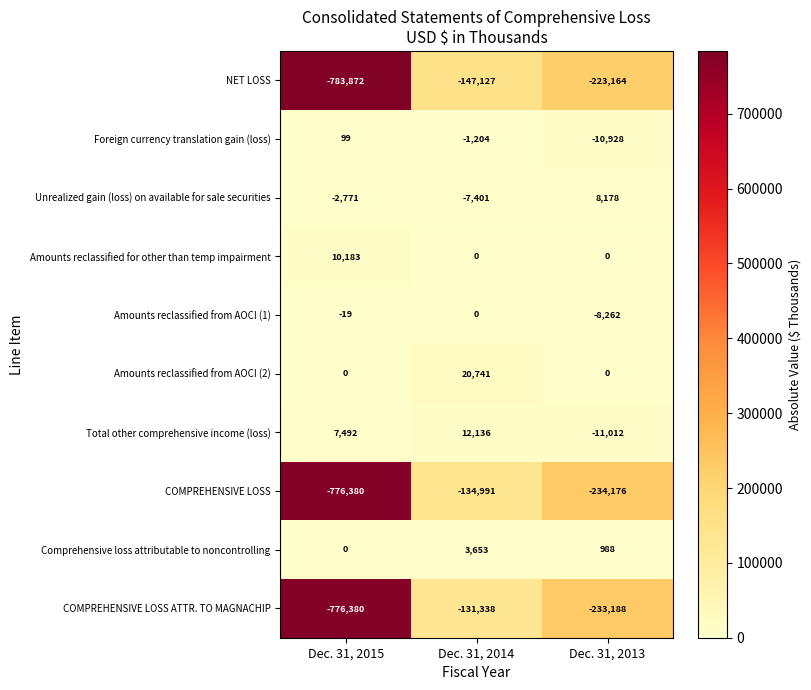

Reading left to right, extract all data points from this chart.

NET LOSS: Dec. 31, 2015=-783872	Dec. 31, 2014=-147127	Dec. 31, 2013=-223164
Foreign currency translation gain (loss): Dec. 31, 2015=99	Dec. 31, 2014=-1204	Dec. 31, 2013=-10928
Unrealized gain (loss) on available for sale securities: Dec. 31, 2015=-2771	Dec. 31, 2014=-7401	Dec. 31, 2013=8178
Amounts reclassified for other than temp impairment: Dec. 31, 2015=10183	Dec. 31, 2014=0	Dec. 31, 2013=0
Amounts reclassified from AOCI (1): Dec. 31, 2015=-19	Dec. 31, 2014=0	Dec. 31, 2013=-8262
Amounts reclassified from AOCI (2): Dec. 31, 2015=0	Dec. 31, 2014=20741	Dec. 31, 2013=0
Total other comprehensive income (loss): Dec. 31, 2015=7492	Dec. 31, 2014=12136	Dec. 31, 2013=-11012
COMPREHENSIVE LOSS: Dec. 31, 2015=-776380	Dec. 31, 2014=-134991	Dec. 31, 2013=-234176
Comprehensive loss attributable to noncontrolling: Dec. 31, 2015=0	Dec. 31, 2014=3653	Dec. 31, 2013=988
COMPREHENSIVE LOSS ATTR. TO MAGNACHIP: Dec. 31, 2015=-776380	Dec. 31, 2014=-131338	Dec. 31, 2013=-233188